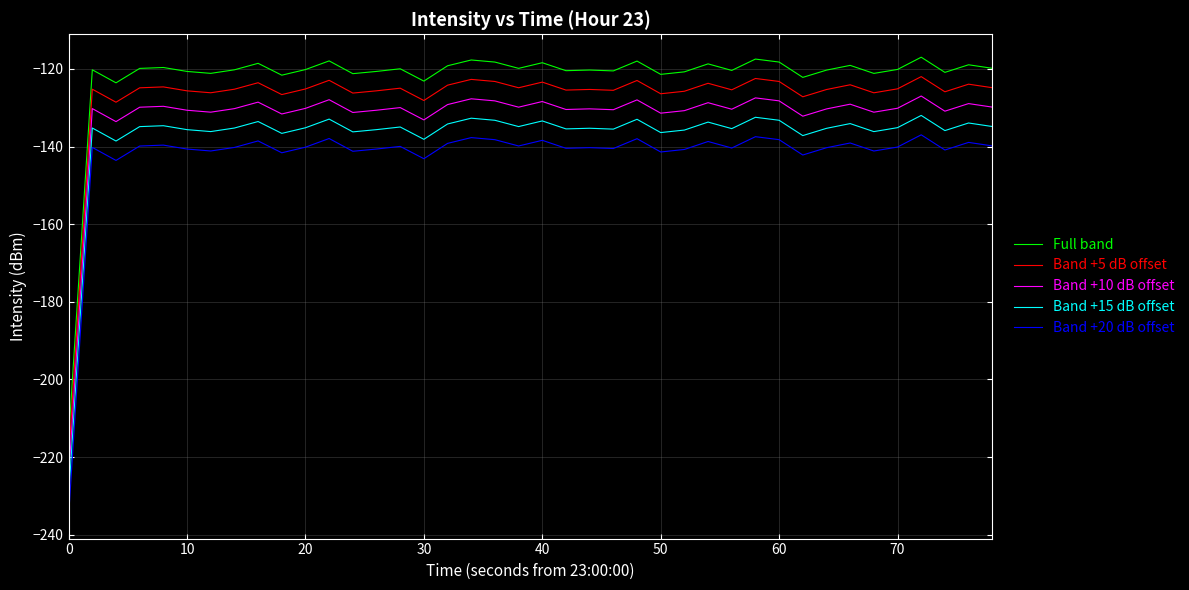

True or false: Full band and Band +20 dB offset intersect in this chart.

False